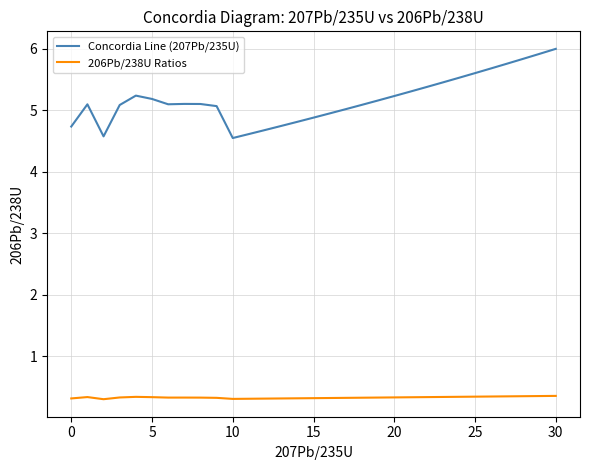

Which series has the largest range (max minus min)?

Concordia Line (207Pb/235U)